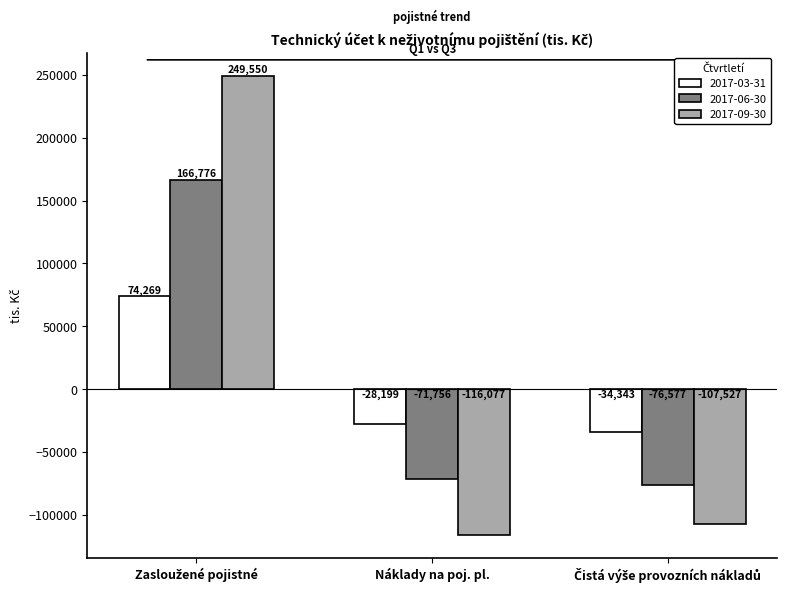

Reading left to right, list all the values displayed in this chart.

2017-03-31: 74269	-28199	-34343
2017-06-30: 166776	-71756	-76577
2017-09-30: 249550	-116077	-107527